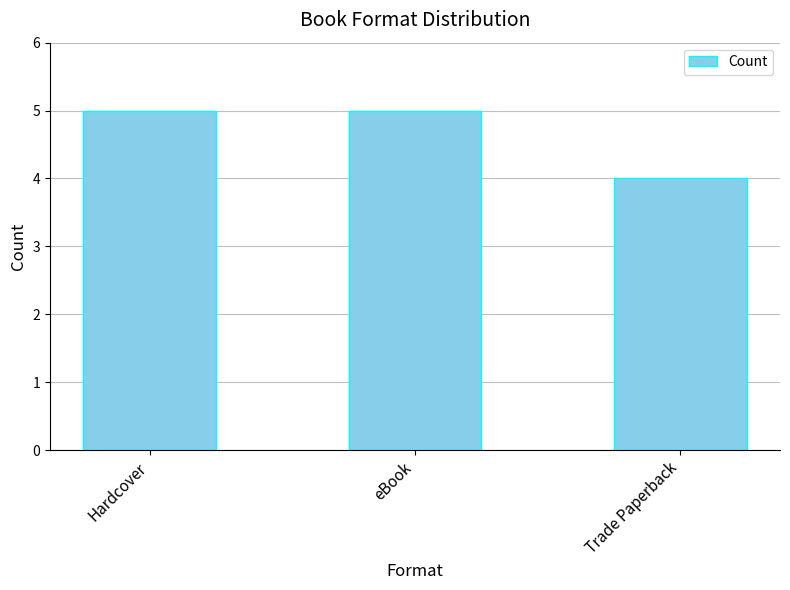

What is the value of the 1st bar from the left?

5